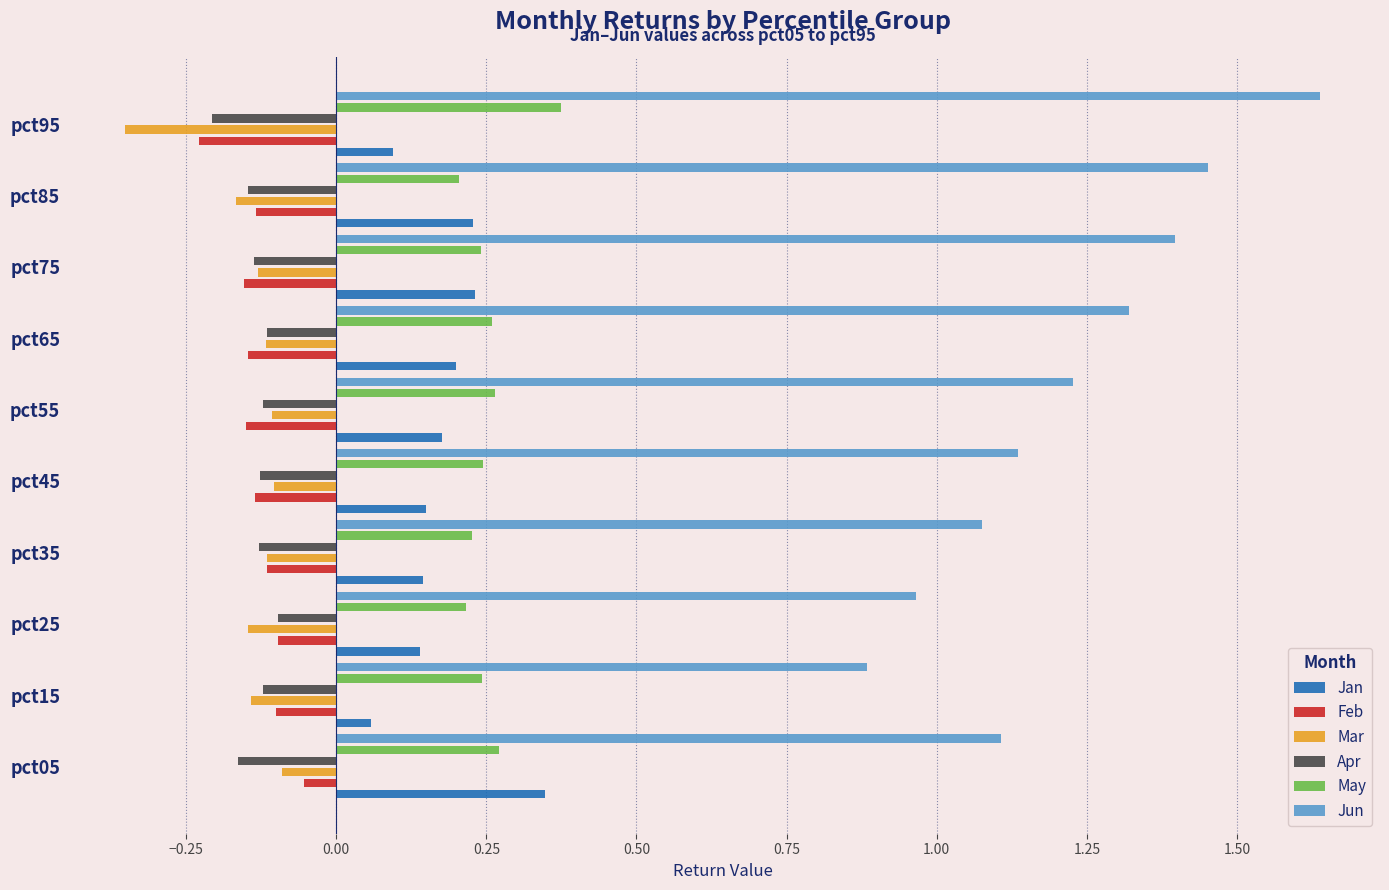

What is the difference between the second highest and minimum values in the Mar series?

0.2